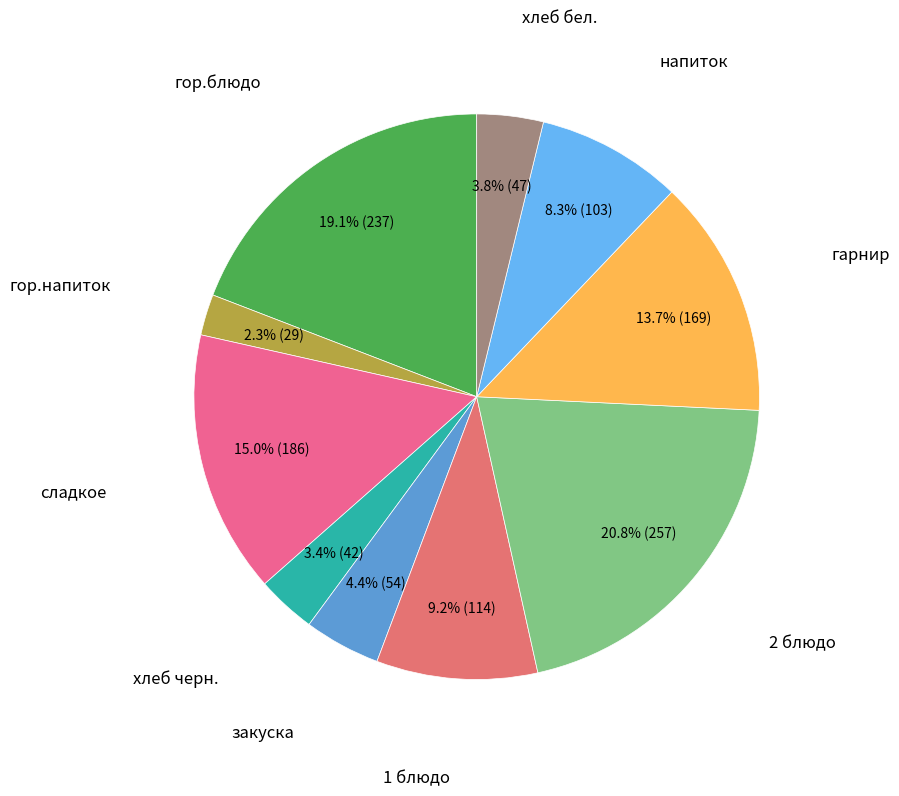

Is there any slice that represents more than half of the pie?

No